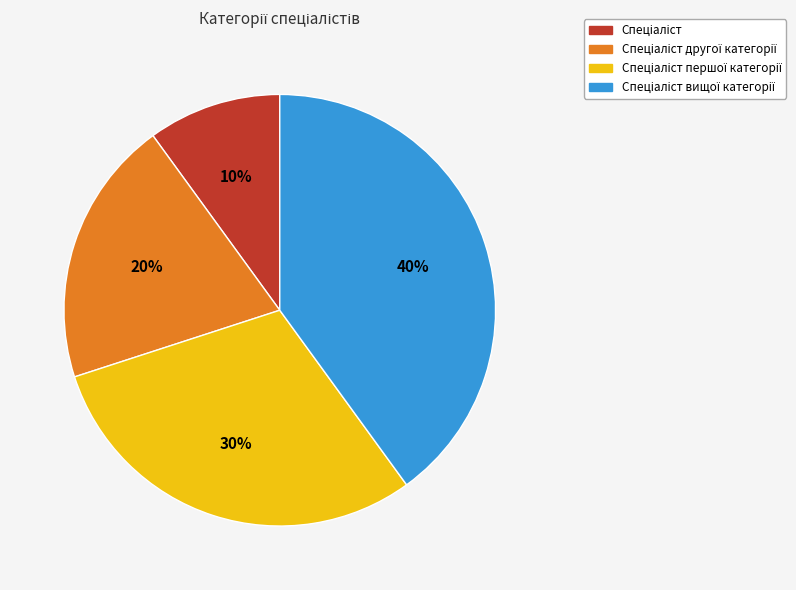

Count the number of slices in the pie.

4